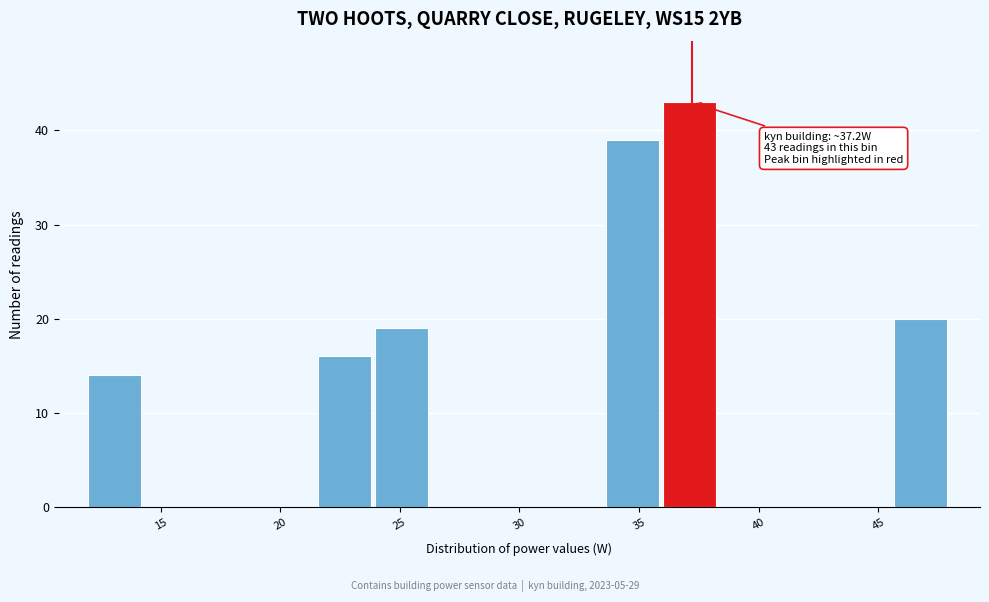

Which range on the x-axis has the tallest bar?

36.0 to 38.5